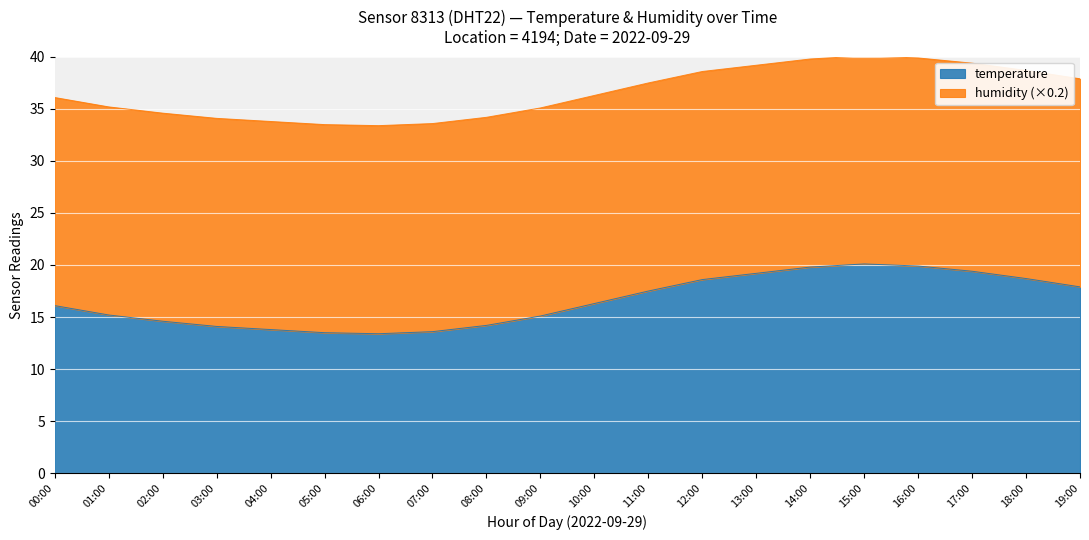

What is the sum of the values at 03:00 and 11:00?

31.6